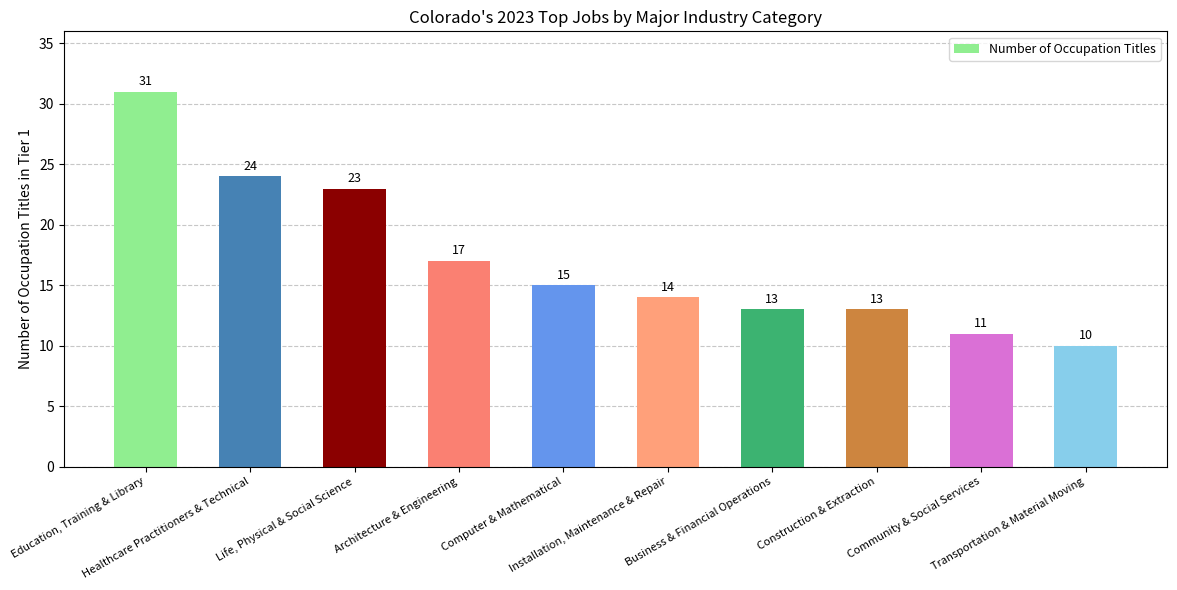

Reading left to right, transcribe all the data shown in this chart.

Education, Training & Library=31	Healthcare Practitioners & Technical=24	Life, Physical & Social Science=23	Architecture & Engineering=17	Computer & Mathematical=15	Installation, Maintenance & Repair=14	Business & Financial Operations=13	Construction & Extraction=13	Community & Social Services=11	Transportation & Material Moving=10